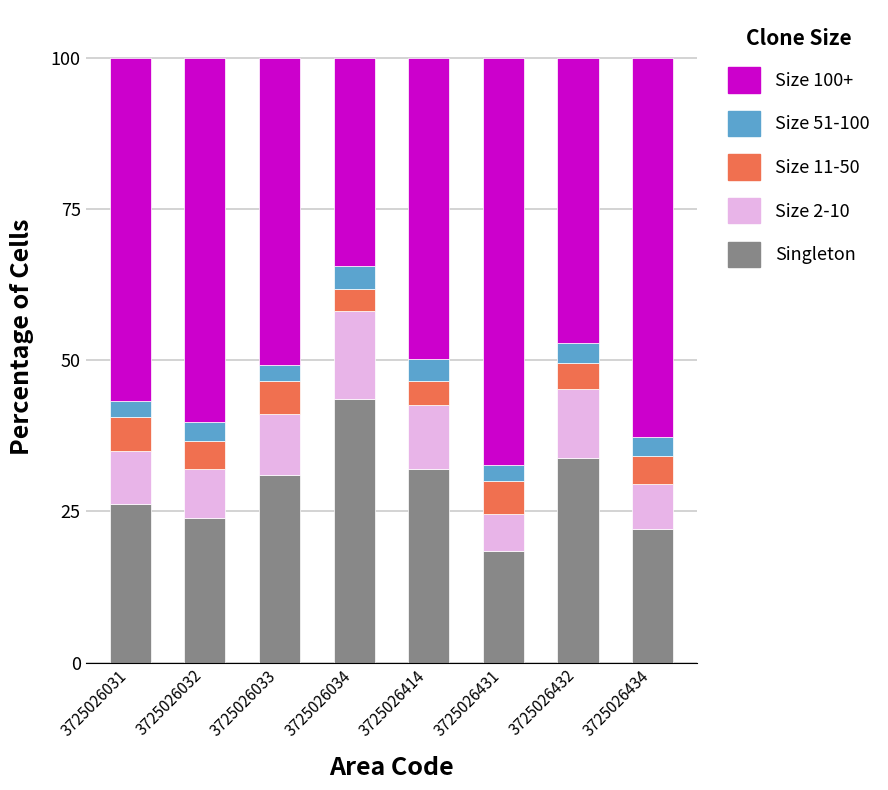

What is the difference between the maximum and minimum values in the Singleton series?

25.2